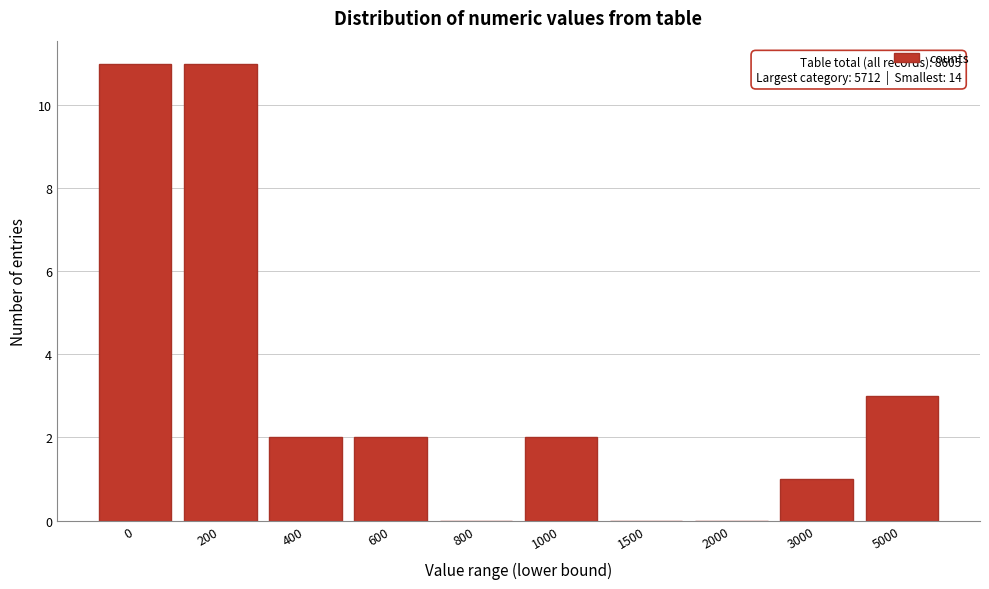

Reading right to left, what are all the values shown in this chart?

5000=3	3000=1	2000=0	1500=0	1000=2	800=0	600=2	400=2	200=11	0=11